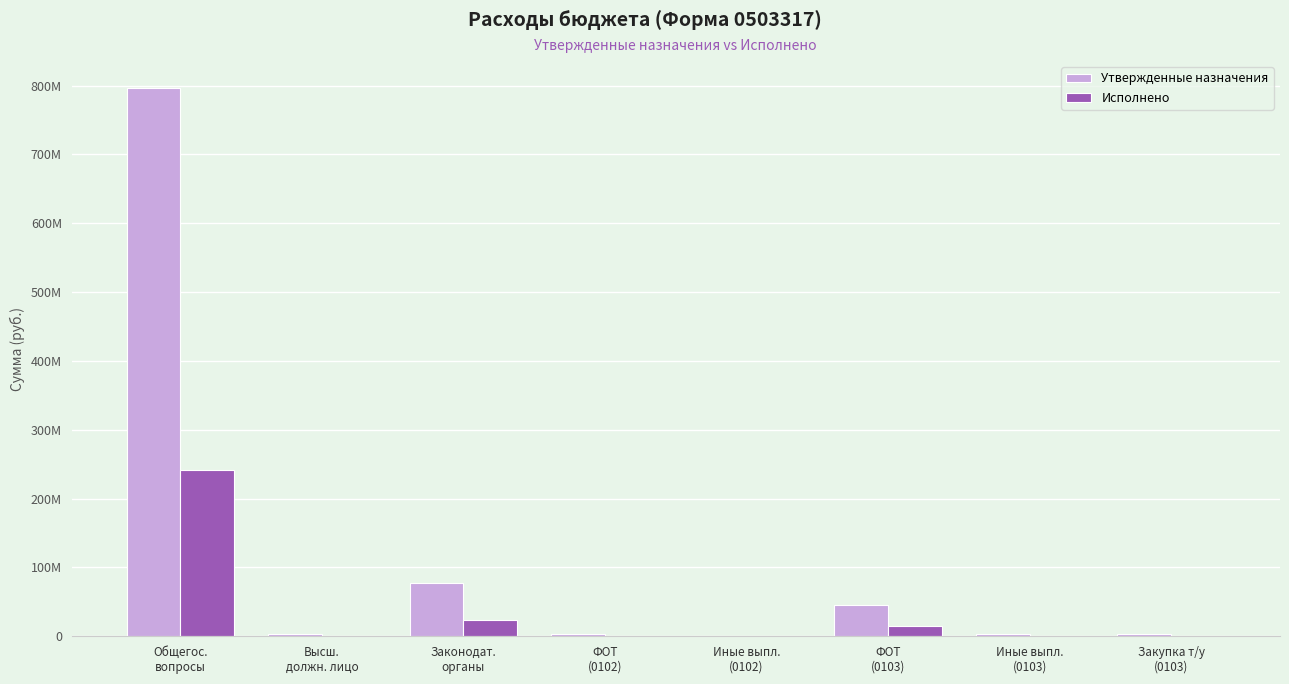

Which has a higher value, Законодат.
органы or Общегос.
вопросы?

Общегос.
вопросы